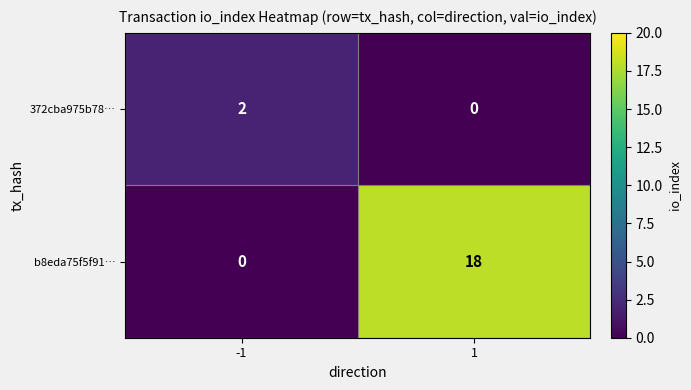

What is the difference between the highest and lowest values at -1?

2